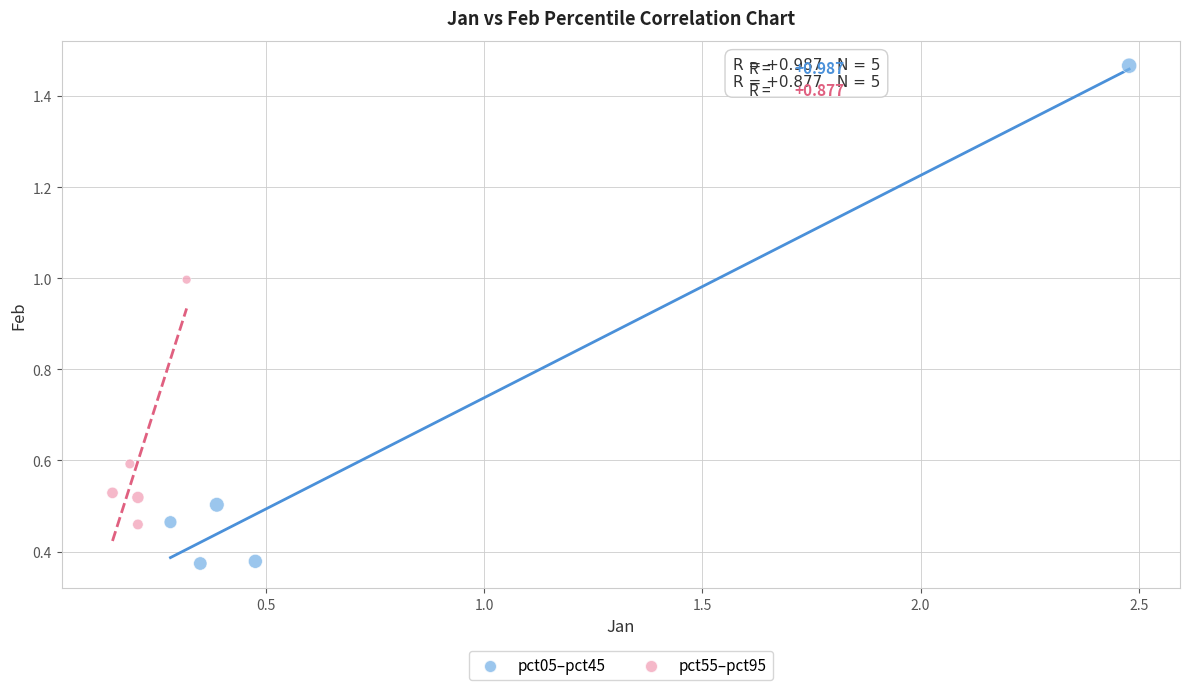

Which series reaches the minimum Y coordinate?

pct05–pct45